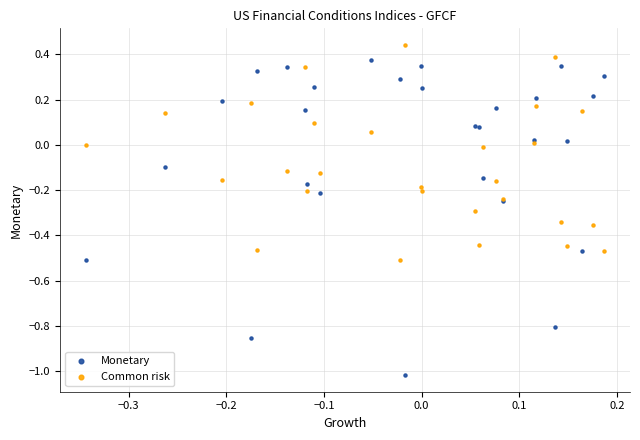

Which series contains the highest Y value?

Common risk